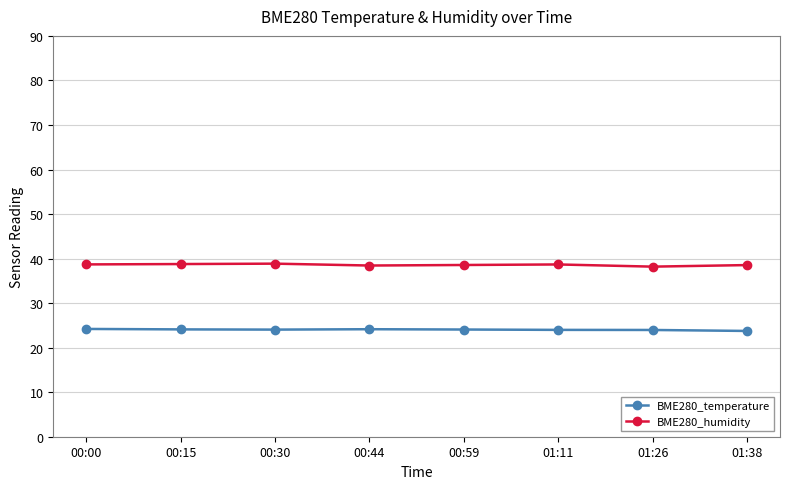

What is the difference between the maximum and second lowest values in the BME280_humidity series?

0.4